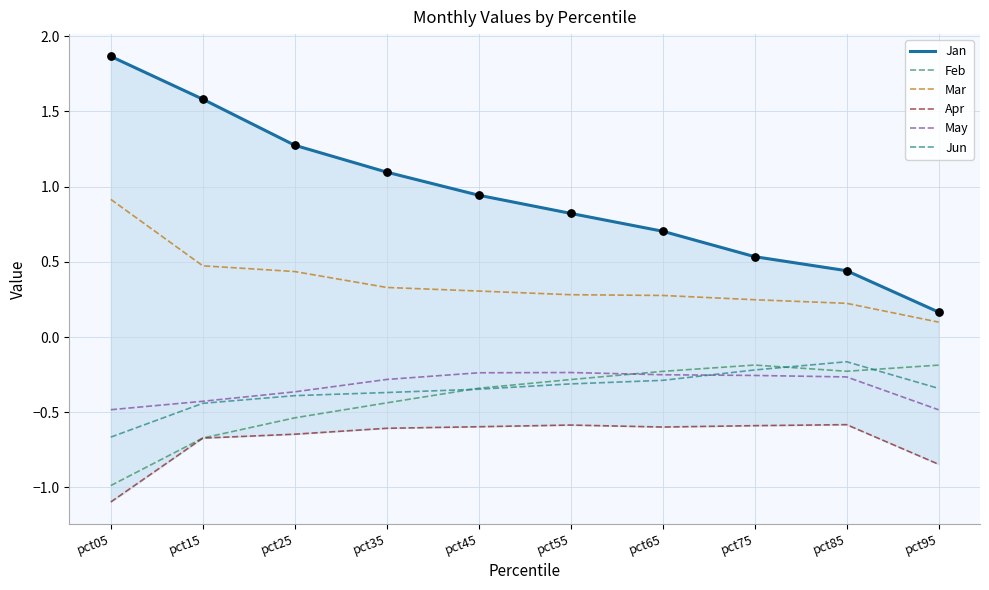

Is the value of Mar at pct65 greater than the value of Jun at pct55?

Yes